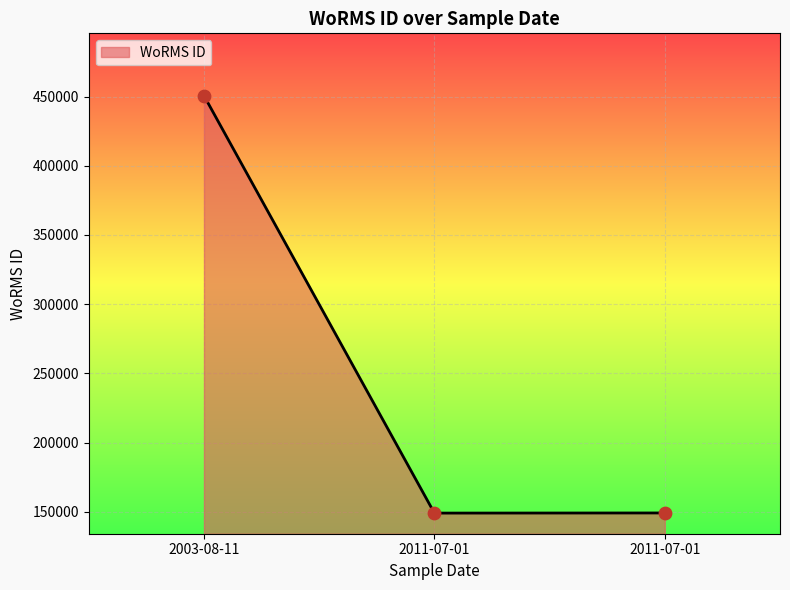

How many values are below 149139?

1